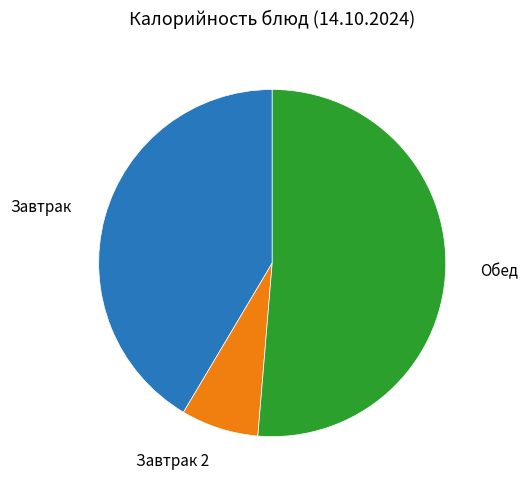

Does any single category account for the majority?

Yes